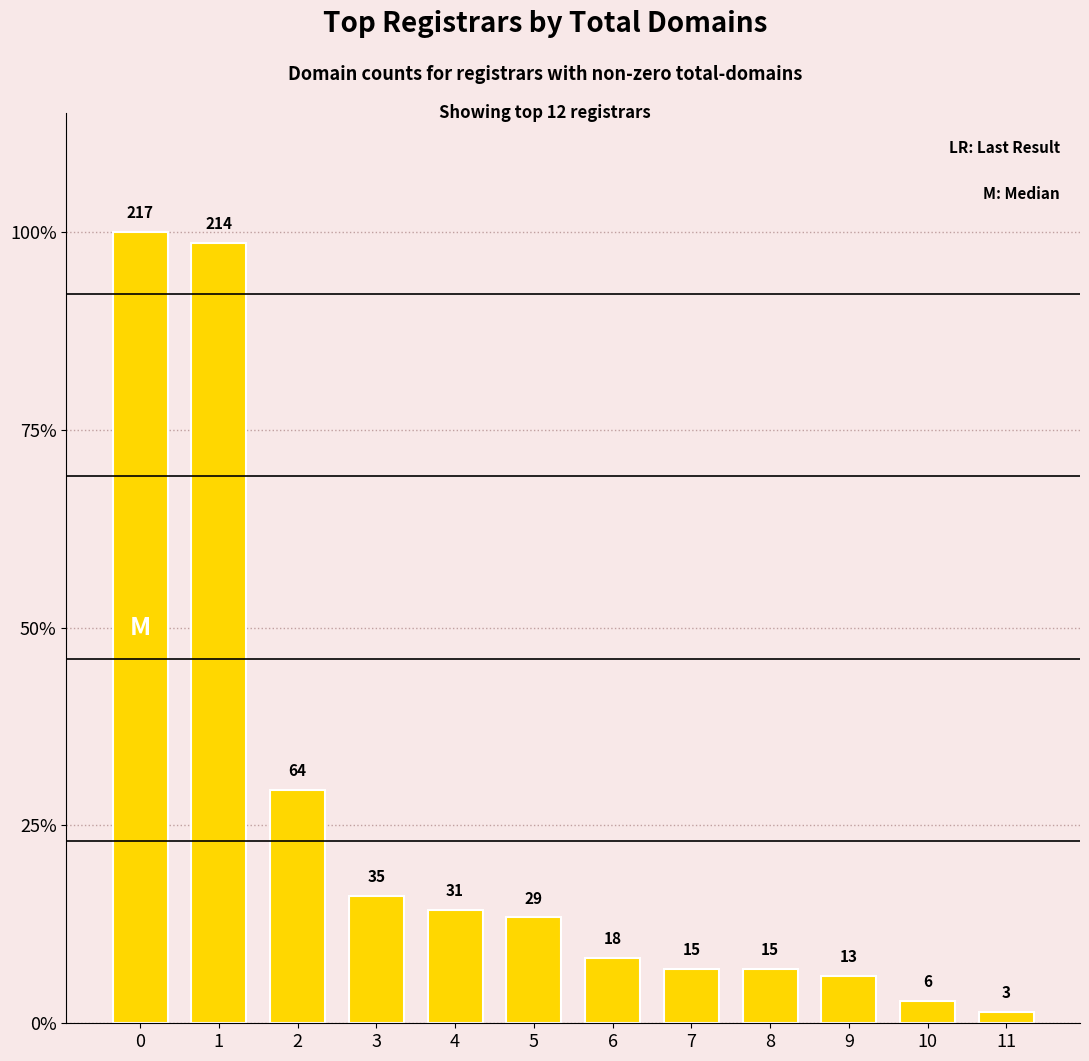

How many data points are above 29?

5